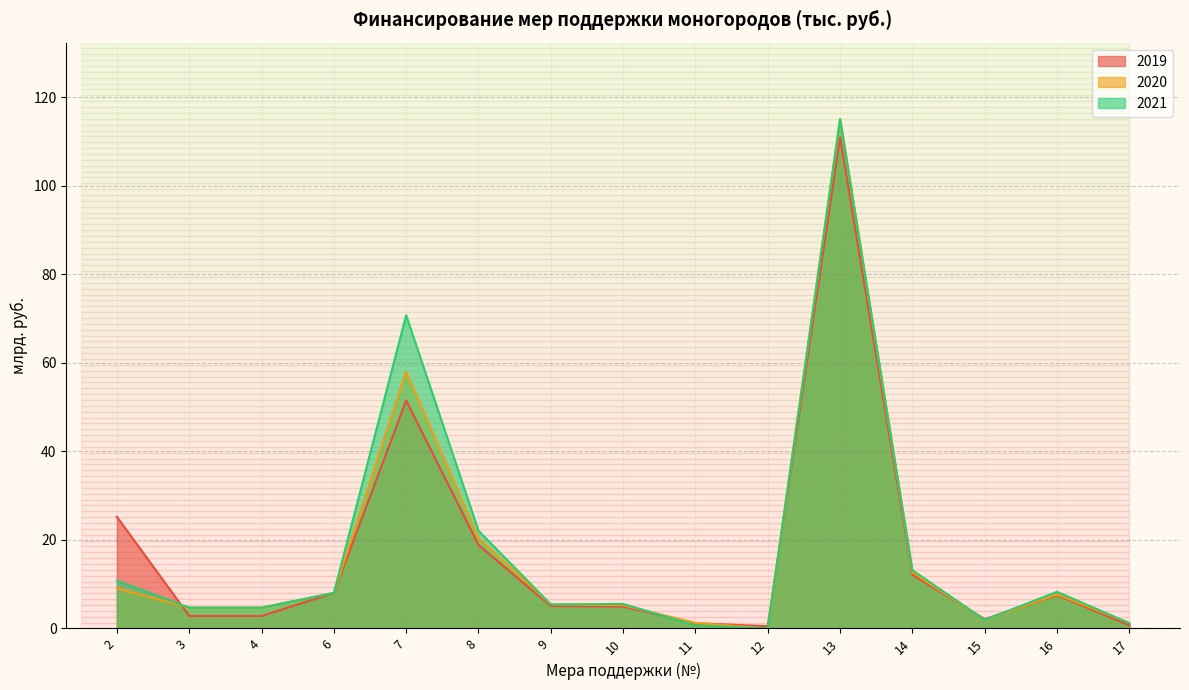

What is the average value of the 2021 series?

18.2